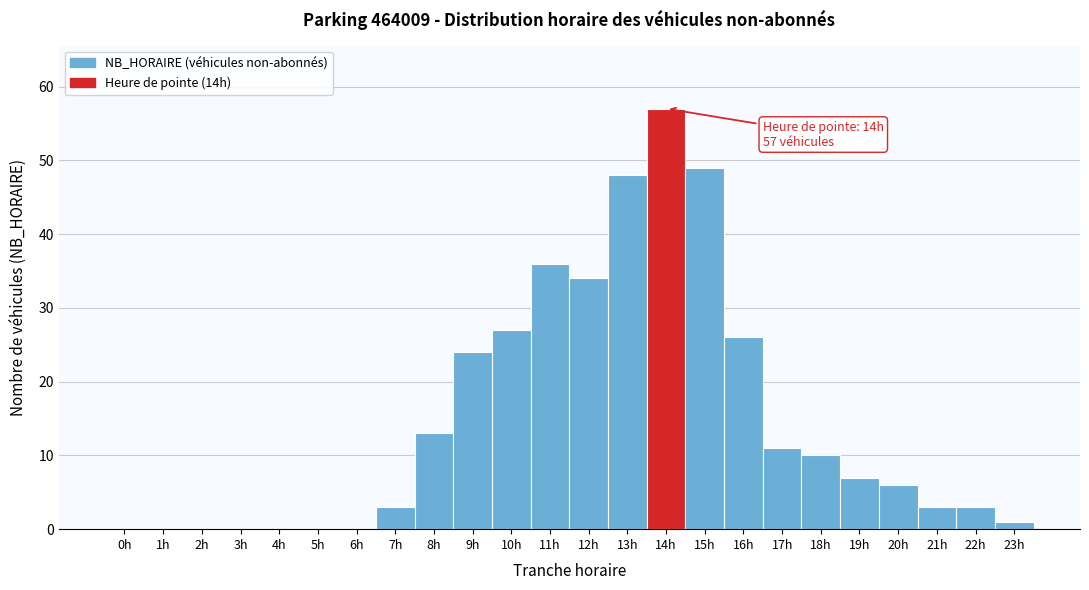

Over which range of the x-axis is the bar tallest?

13.5 to 14.5